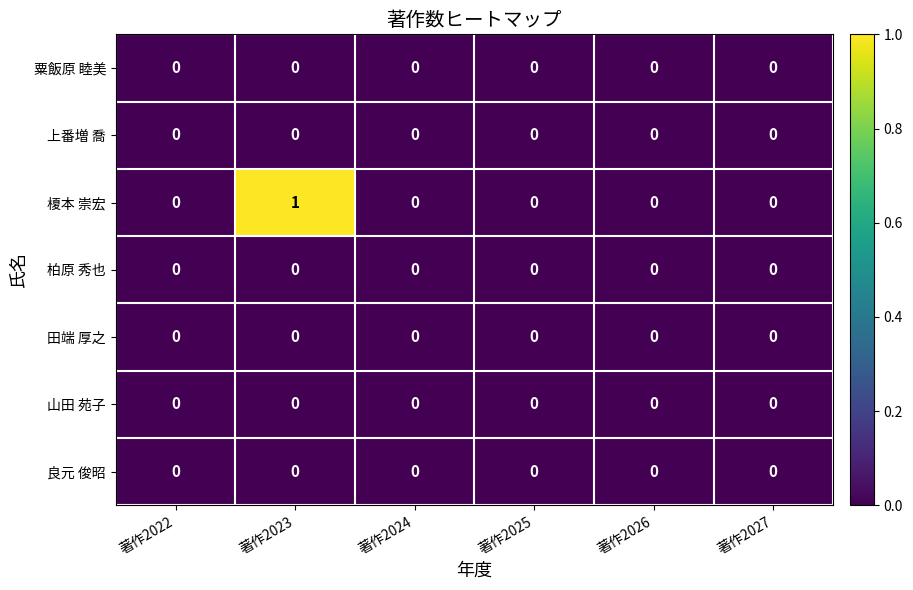

Which series has the widest spread of values?

榎本 崇宏